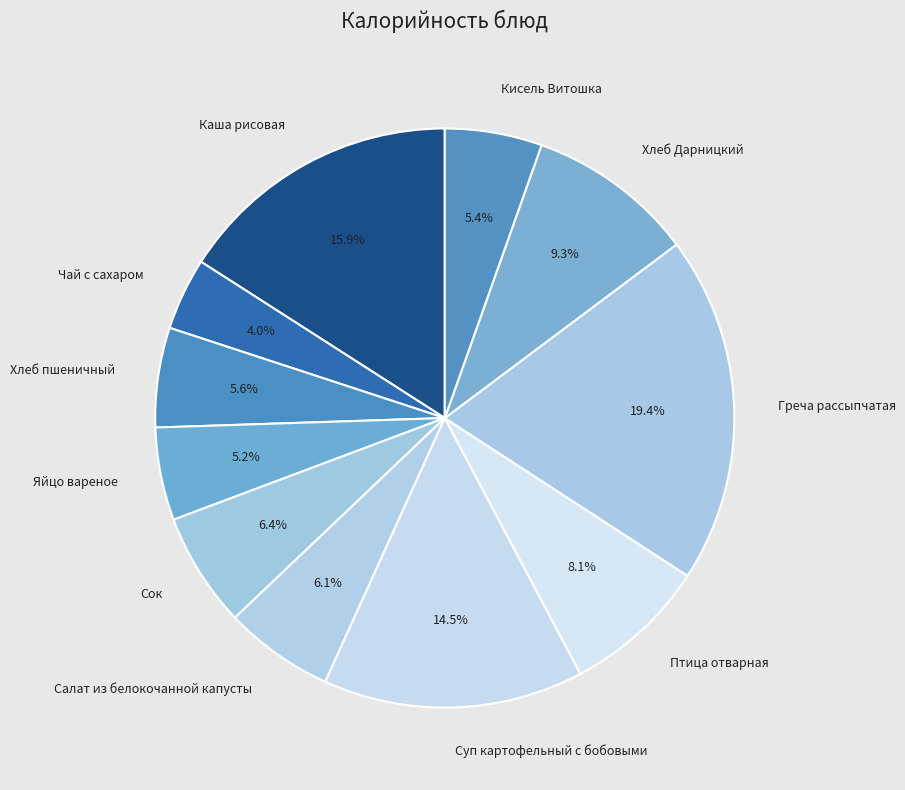

True or false: Птица отварная accounts for 17% of the total.

False